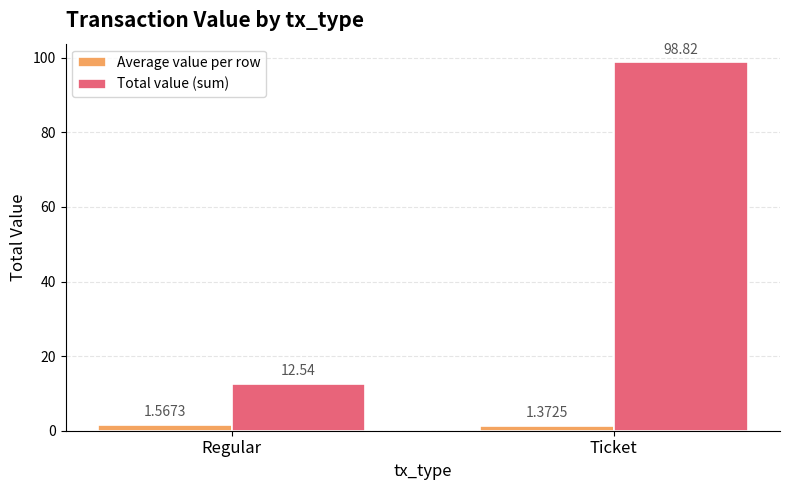

At which label is Total value (sum) closest to 55?

Regular